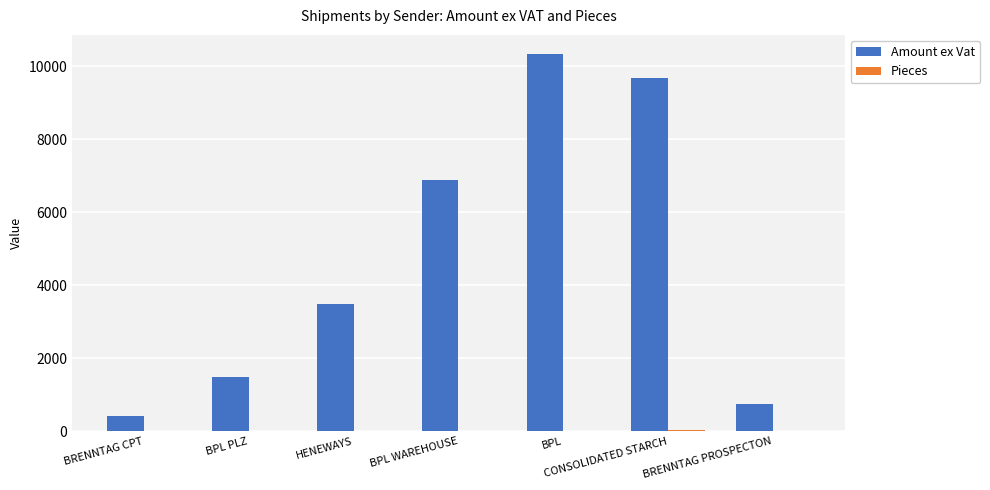

Between BPL PLZ and BPL, which series saw the biggest shift?

Amount ex Vat